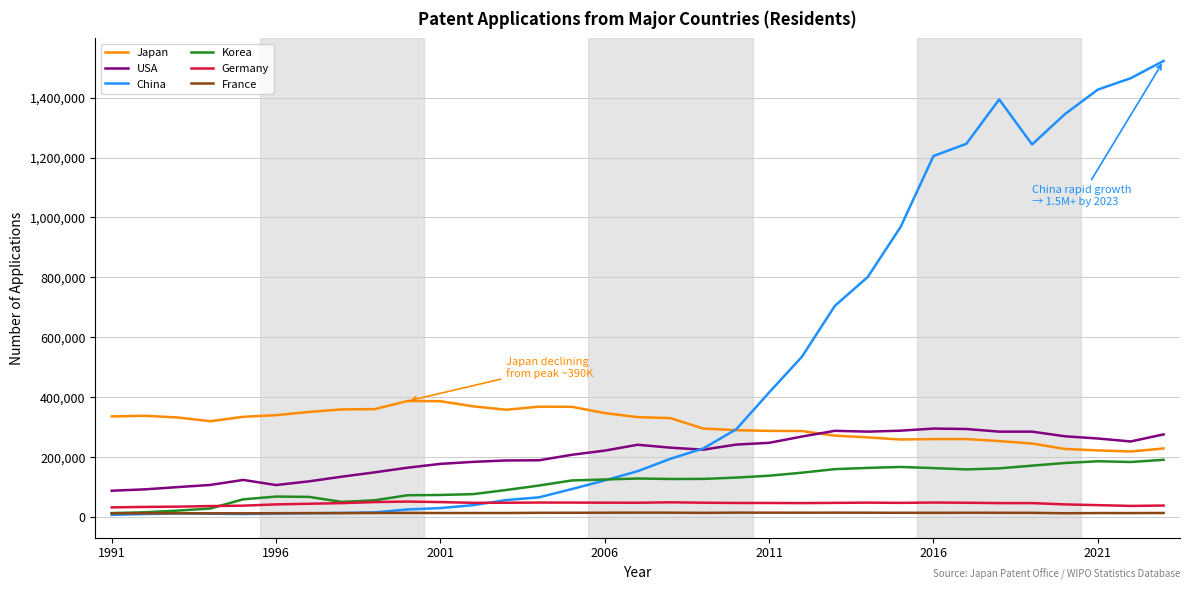

True or false: Japan and Korea cross at least once.

False